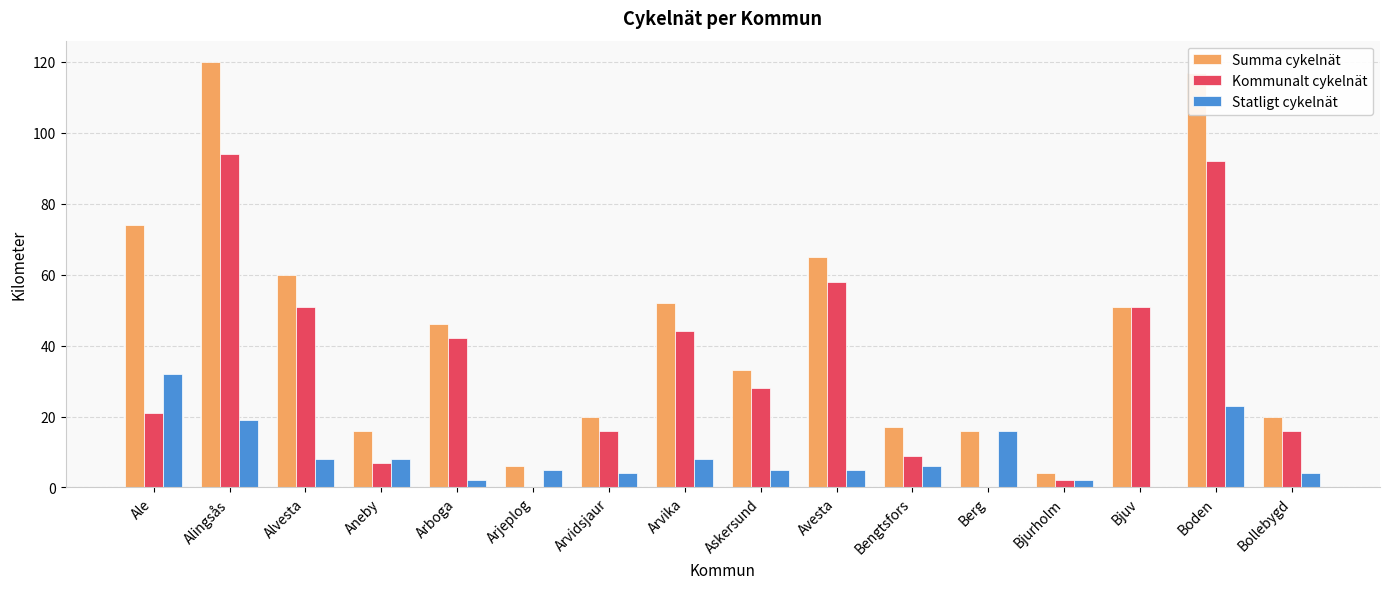

Is it true that Statligt cykelnät equals 5 at Askersund?

True